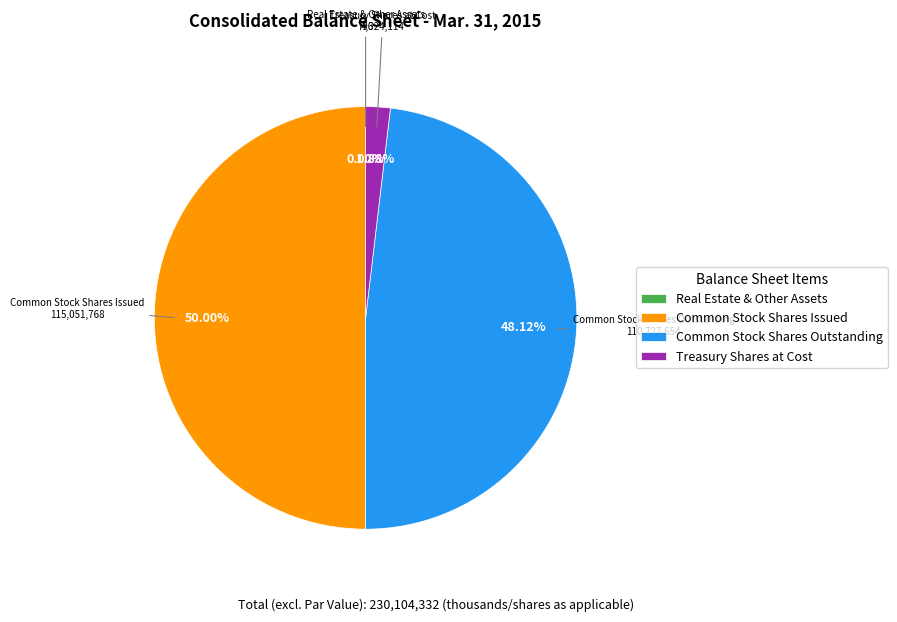

What is the largest slice in the pie chart?

Common Stock Shares Issued